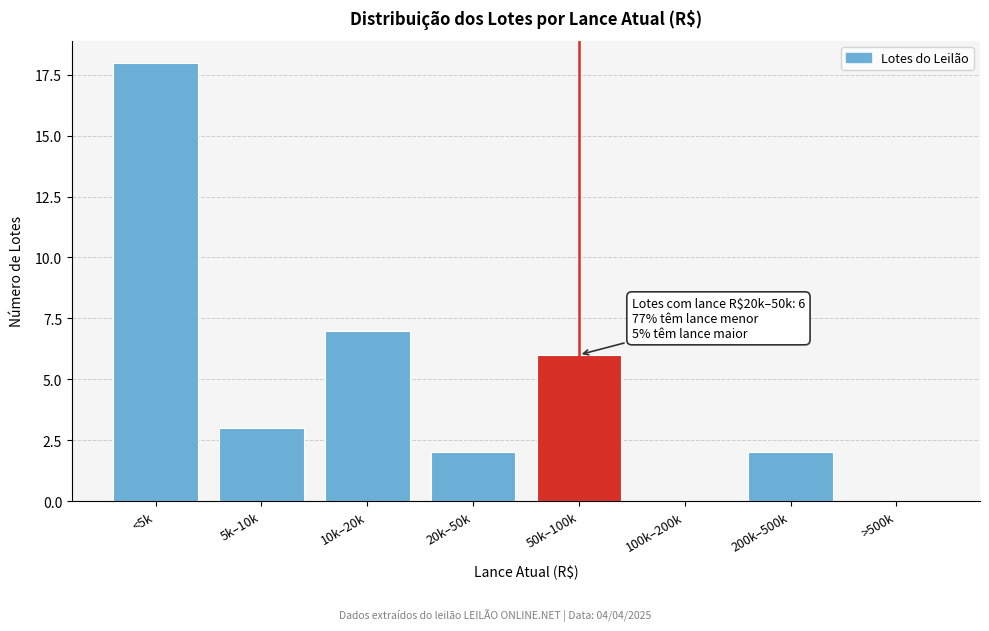

Reading left to right, what are all the values shown in this chart?

<5k=18	5k–10k=3	10k–20k=7	20k–50k=2	50k–100k=6	100k–200k=0	200k–500k=2	>500k=0